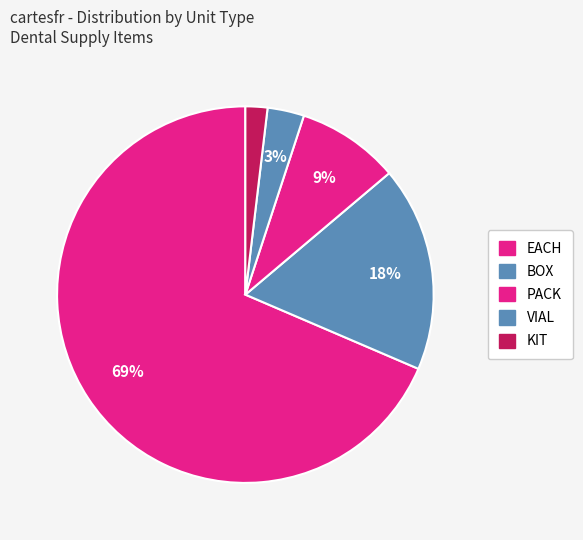

Count the number of slices in the pie.

5